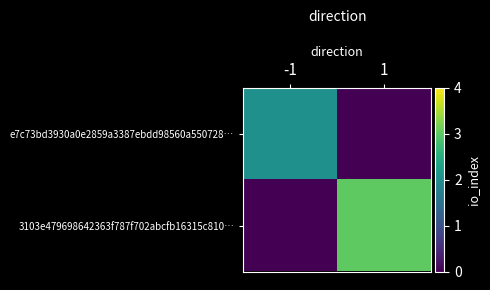

How many distinct data groups are displayed?

2